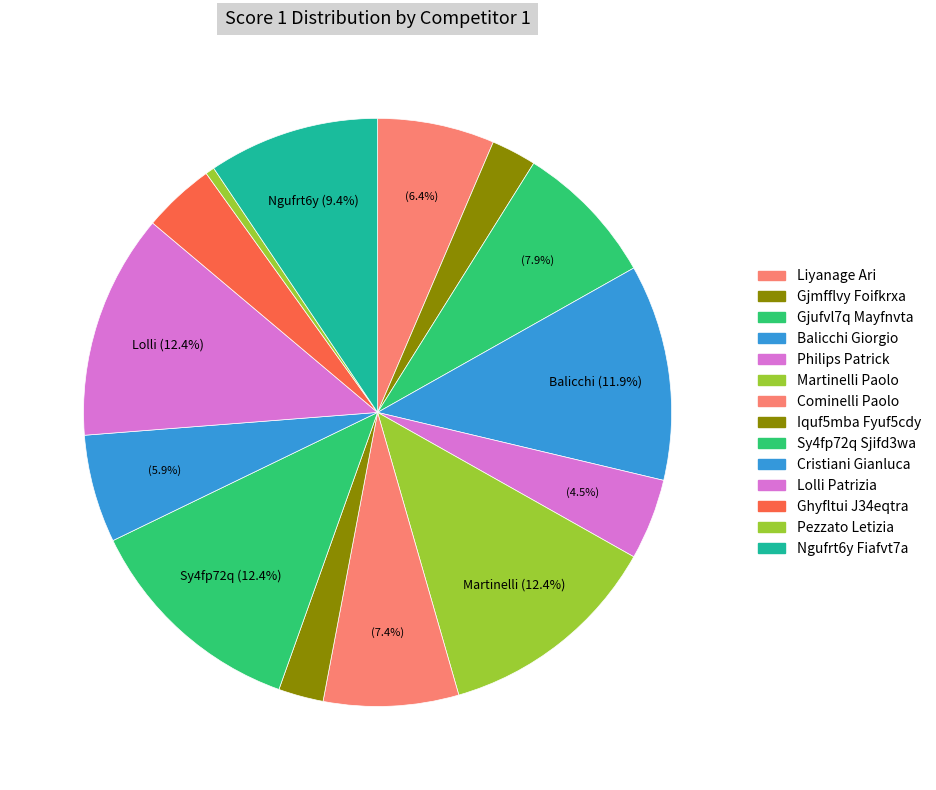

Count the number of slices in the pie.

14